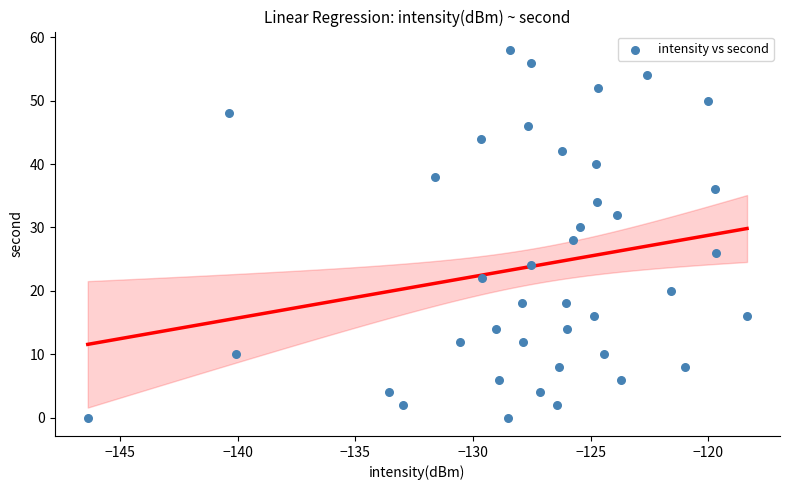

What is the range of Y values (max minus min)?

58